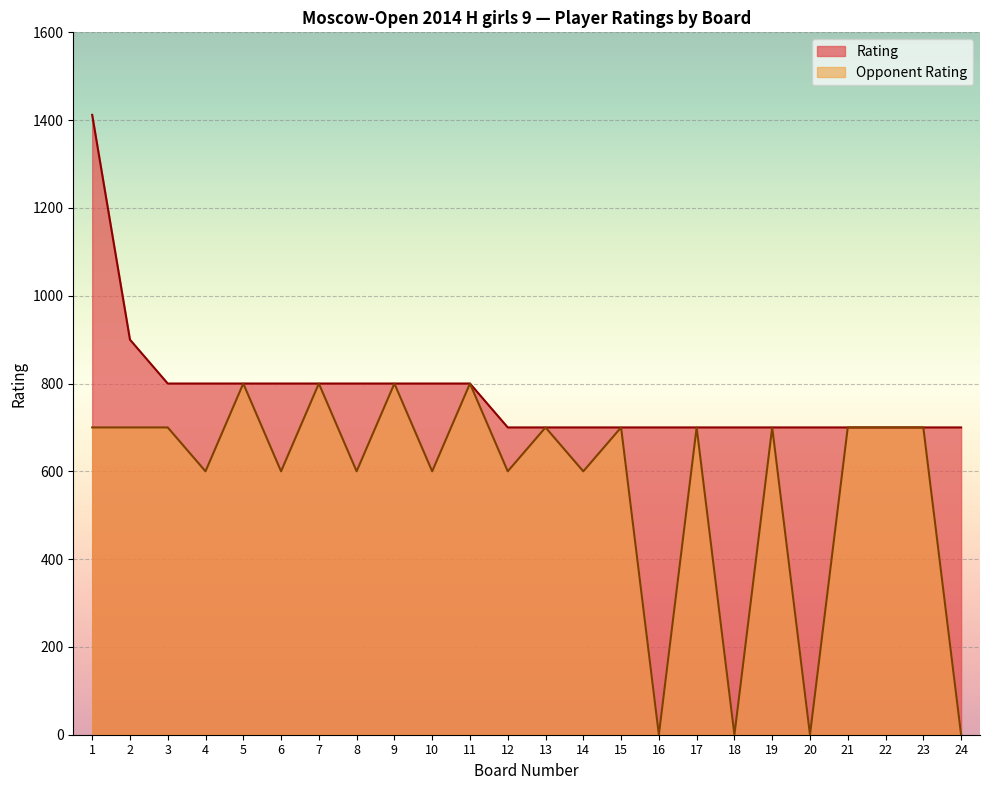

What are all the series names shown in the legend?

Rating, Opponent Rating